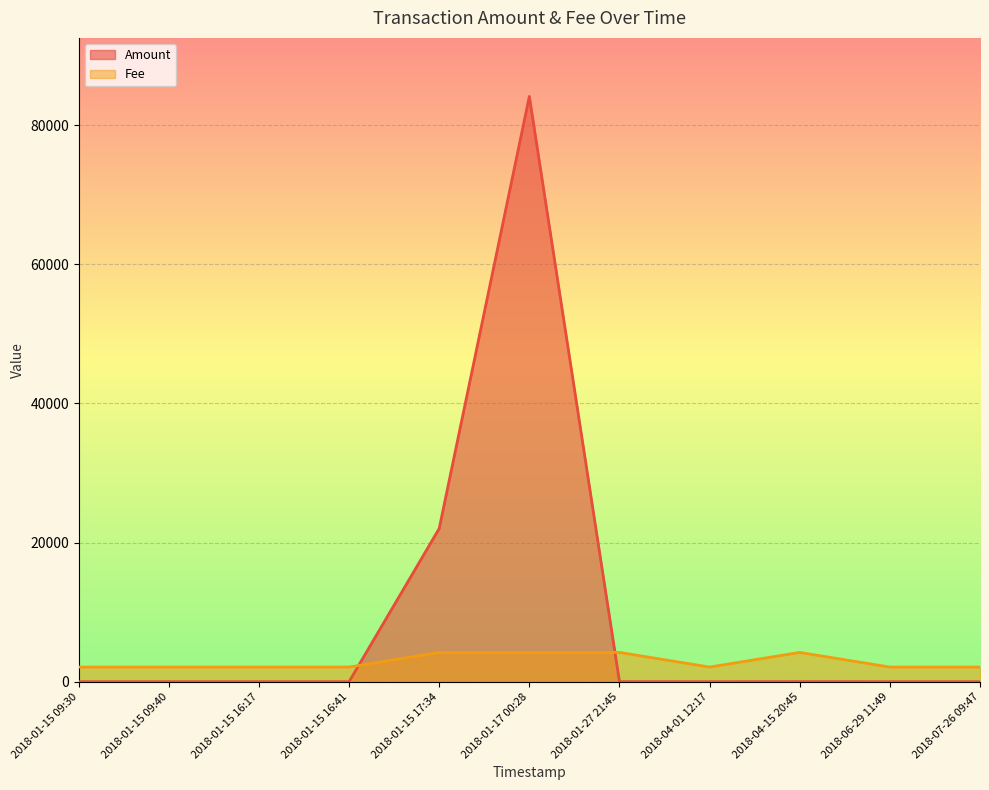

Reading right to left, what are all the values shown in this chart?

Amount: 1.0	0.0	10.0	0.0	10.0	84142.6	22025.6	0.0	0.0	0.0	0.0
Fee: 2103.6	2103.6	4207.1	2103.6	4207.1	4207.1	4207.1	2103.6	2103.6	2103.6	2103.6